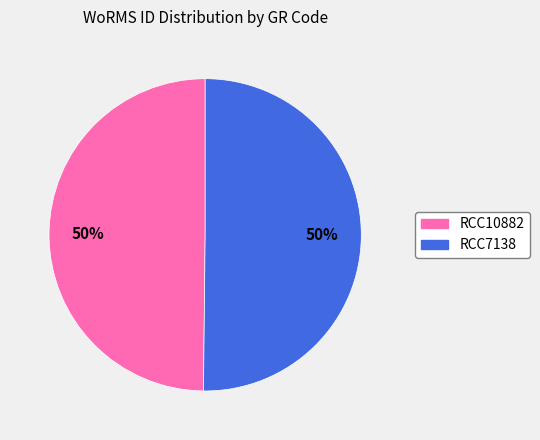

What is the ratio of the value at RCC10882 to the value at RCC7138?

1.0